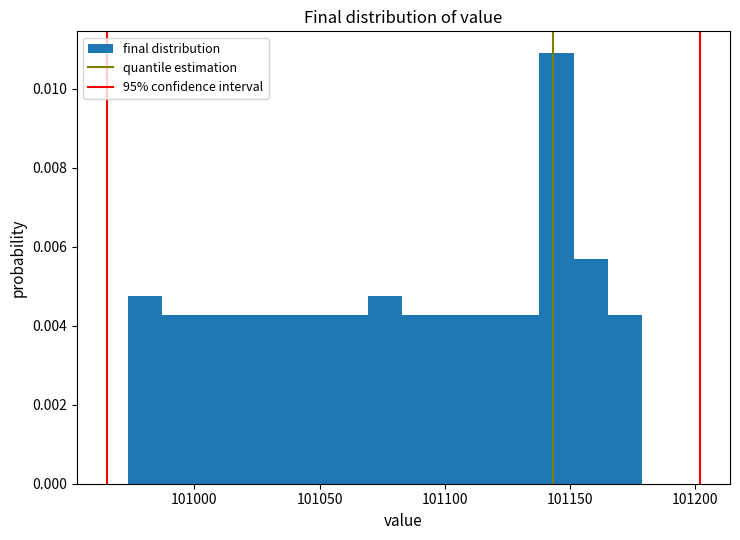

Around what value on the x-axis is the tallest bar? Give the approximate position of its centre, as read against the axis.

101145